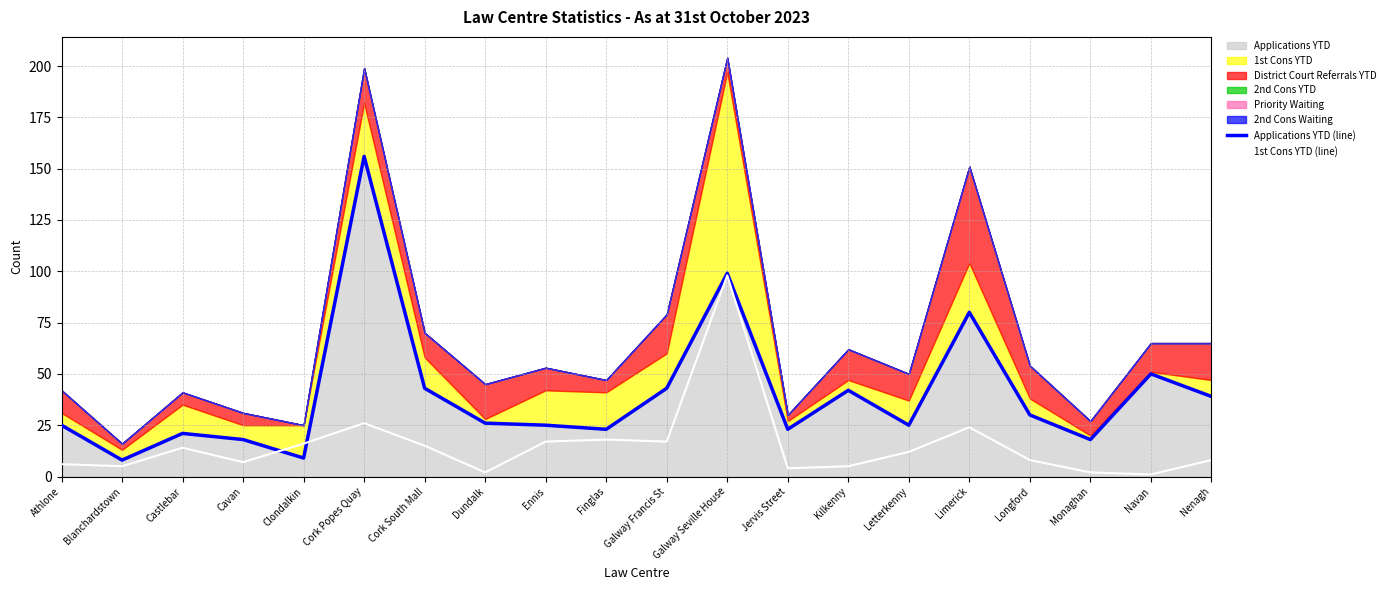

Reading left to right, list all the values displayed in this chart.

Applications YTD (line): Athlone=25	Blanchardstown=8	Castlebar=21	Cavan=18	Clondalkin=9	Cork Popes Quay=156	Cork South Mall=43	Dundalk=26	Ennis=25	Finglas=23	Galway Francis St=43	Galway Seville House=99	Jervis Street=23	Kilkenny=42	Letterkenny=25	Limerick=80	Longford=30	Monaghan=18	Navan=50	Nenagh=39
1st Cons YTD (line): Athlone=6	Blanchardstown=5	Castlebar=14	Cavan=7	Clondalkin=16	Cork Popes Quay=26	Cork South Mall=15	Dundalk=2	Ennis=17	Finglas=18	Galway Francis St=17	Galway Seville House=98	Jervis Street=4	Kilkenny=5	Letterkenny=12	Limerick=24	Longford=8	Monaghan=2	Navan=1	Nenagh=8